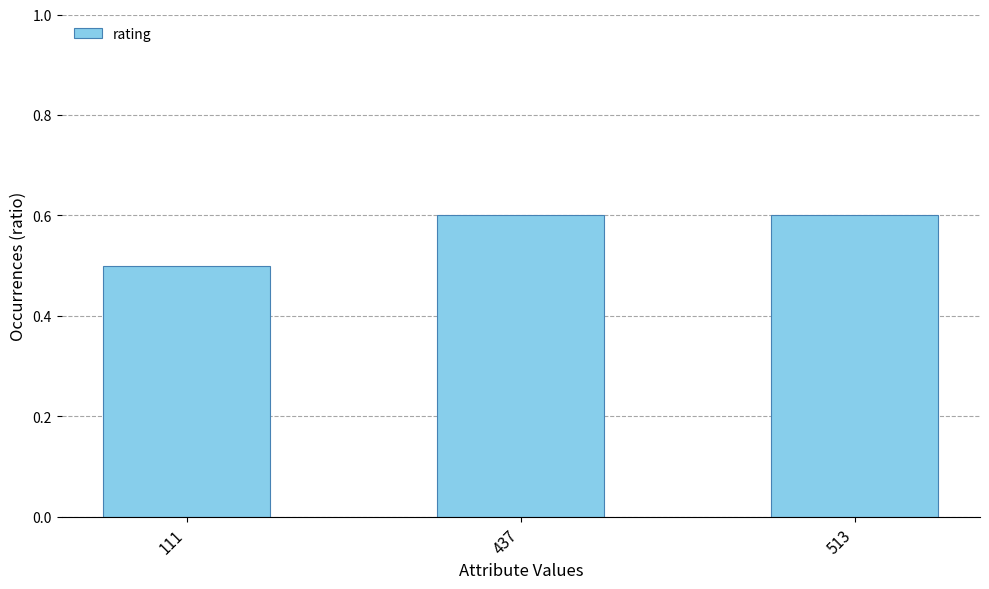

Does the chart contain stacked bars?

No